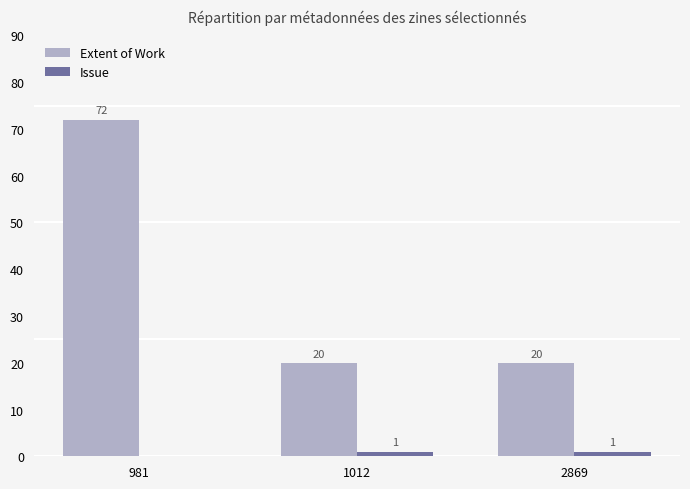

Does the chart contain stacked bars?

No